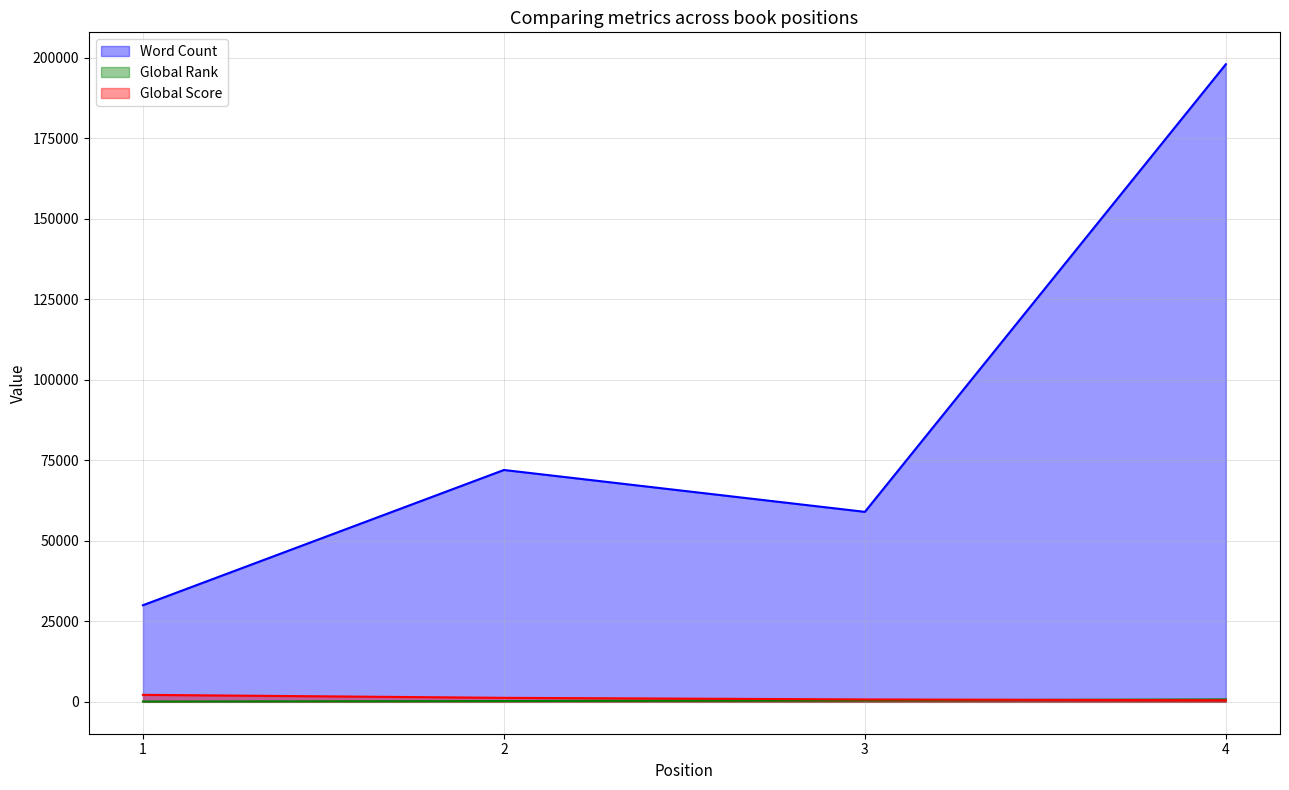

Between 3 and 4, which series saw the biggest shift?

Word Count